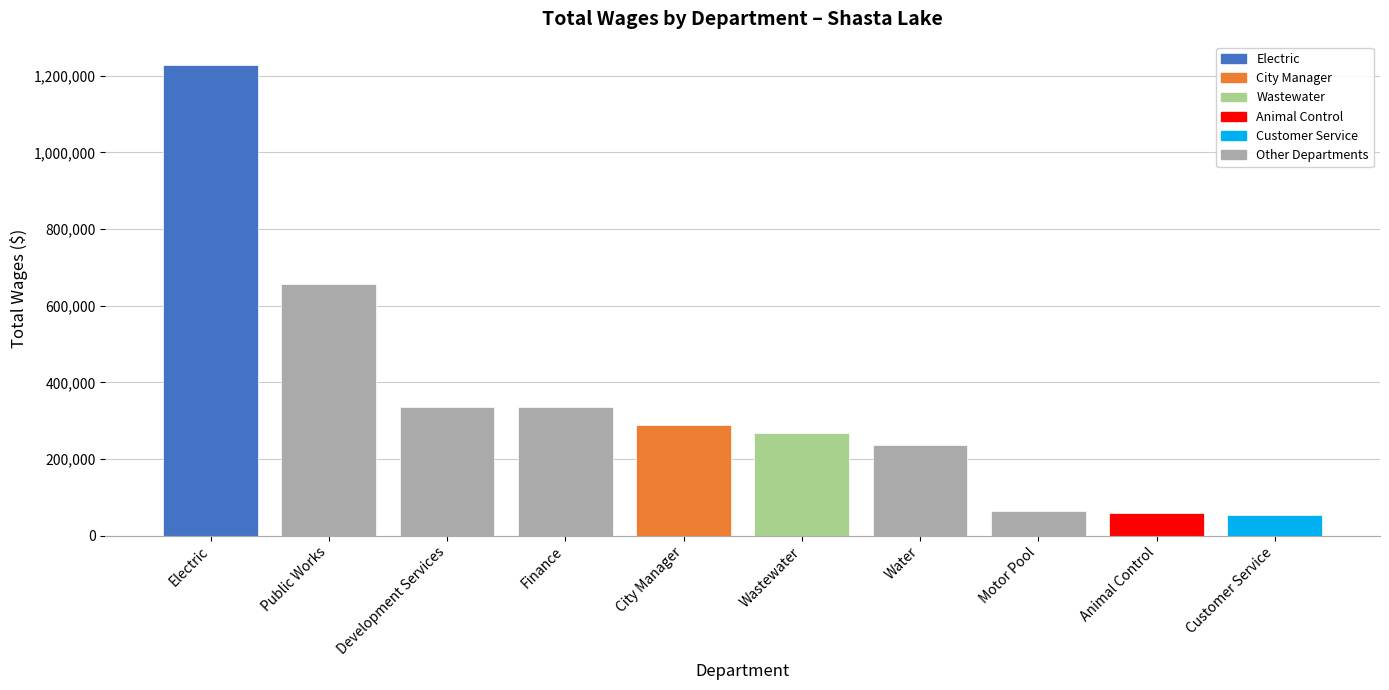

Which category has the highest value across all series?

Electric